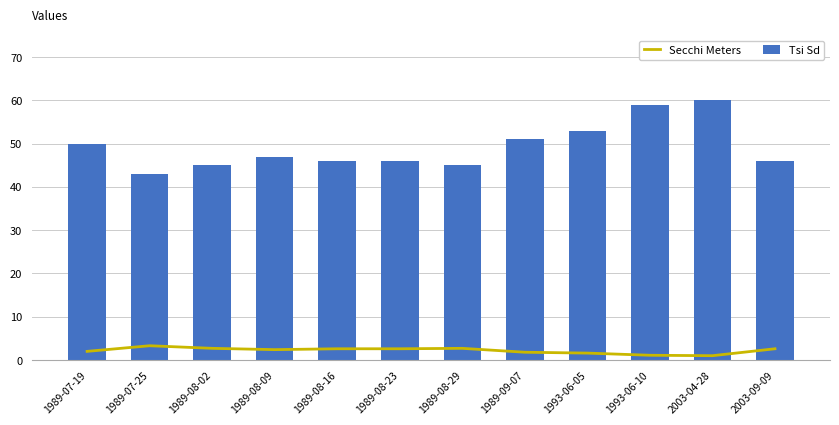

What is the value of the Tsi Sd bar at the 2nd from the left?

43